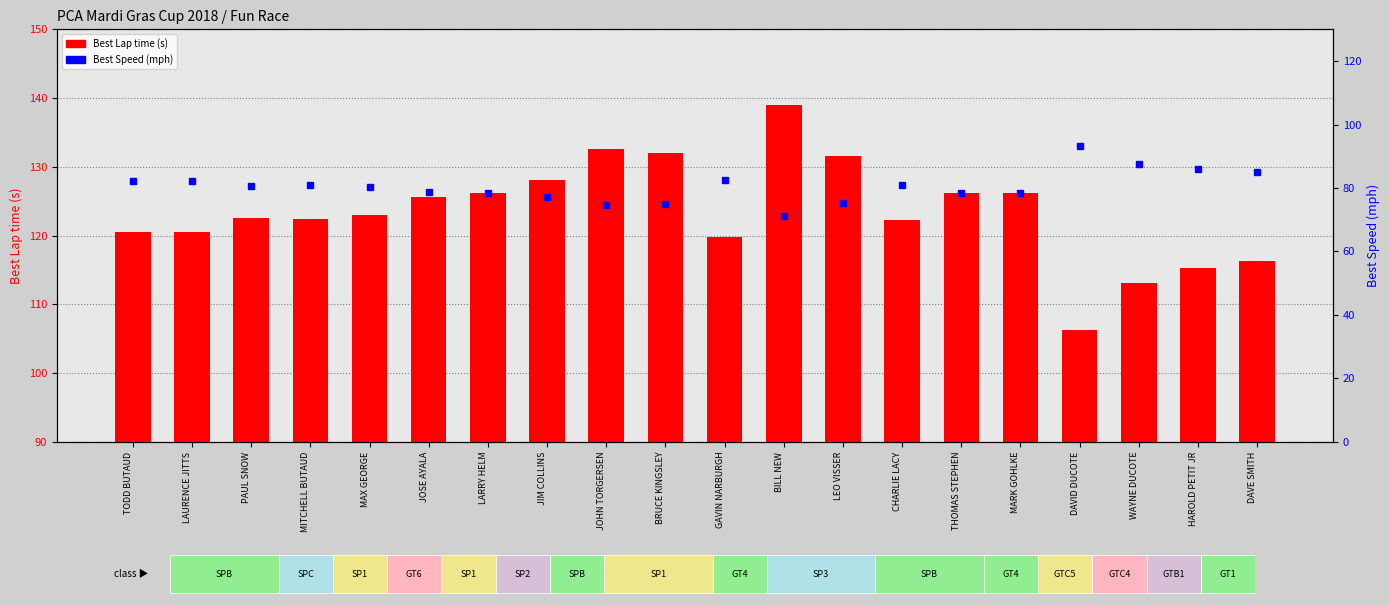

What are all the series names shown in the legend?

Best Lap time, Best Speed